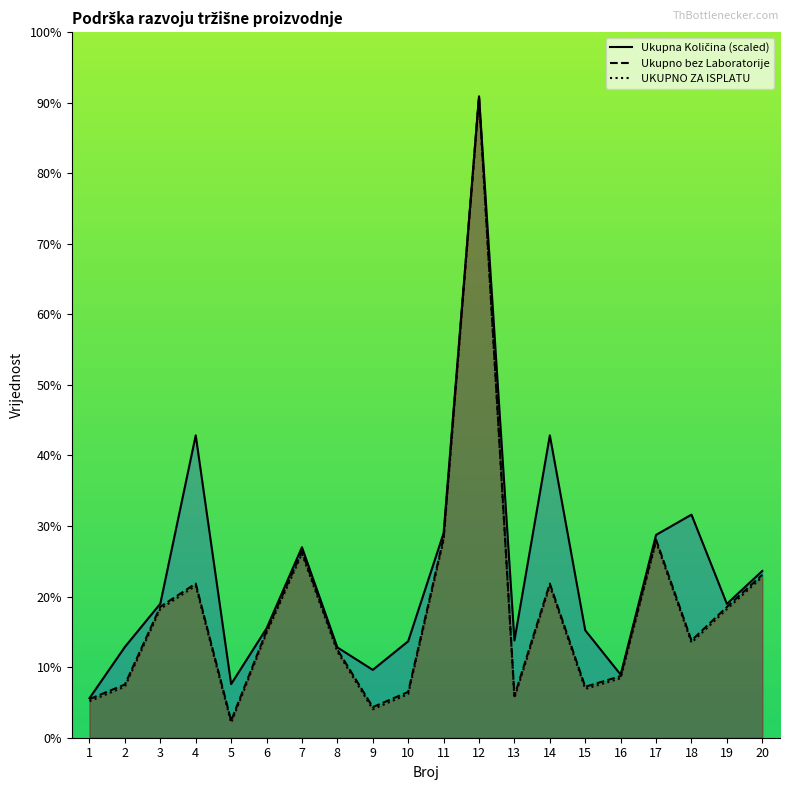

True or false: Ukupna Količina and UKUPNO ZA ISPLATU cross at least once.

False